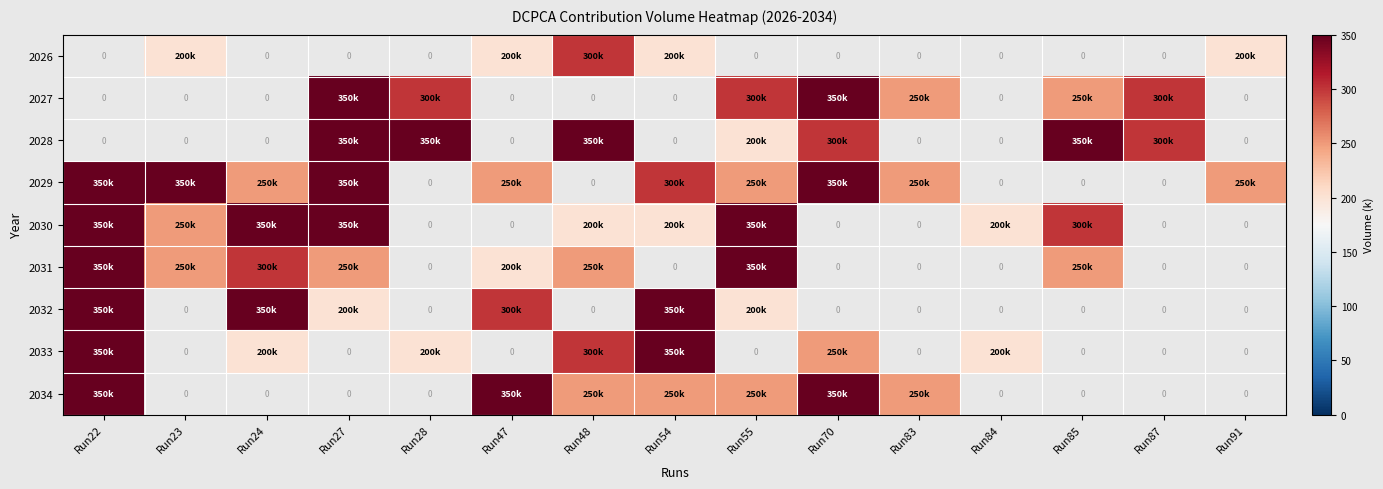

Count the number of categories in the chart.

15